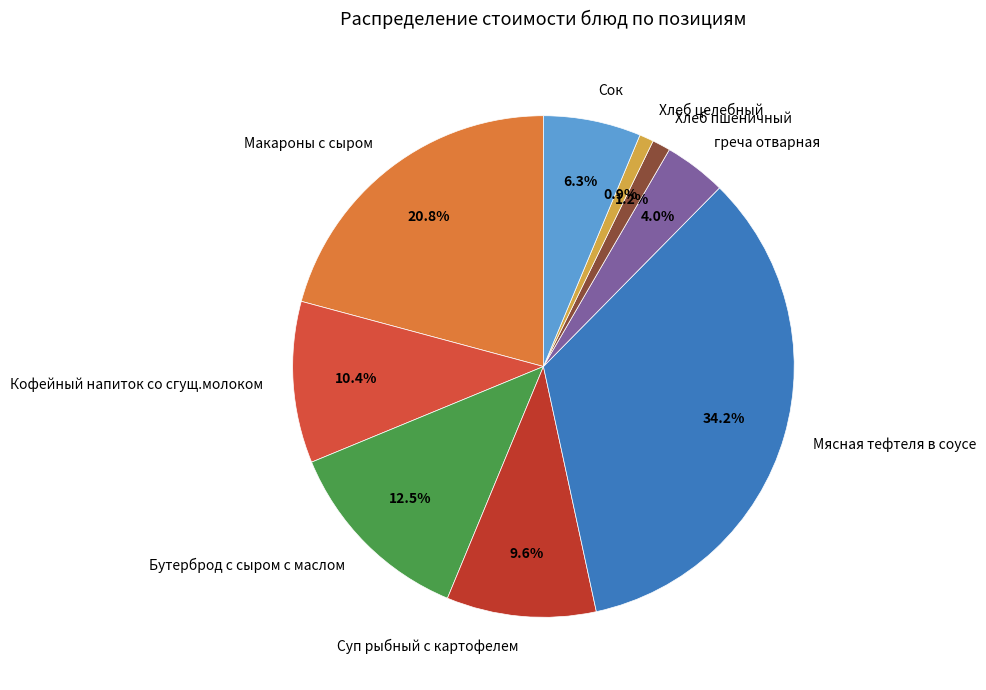

Does any single category account for the majority?

No